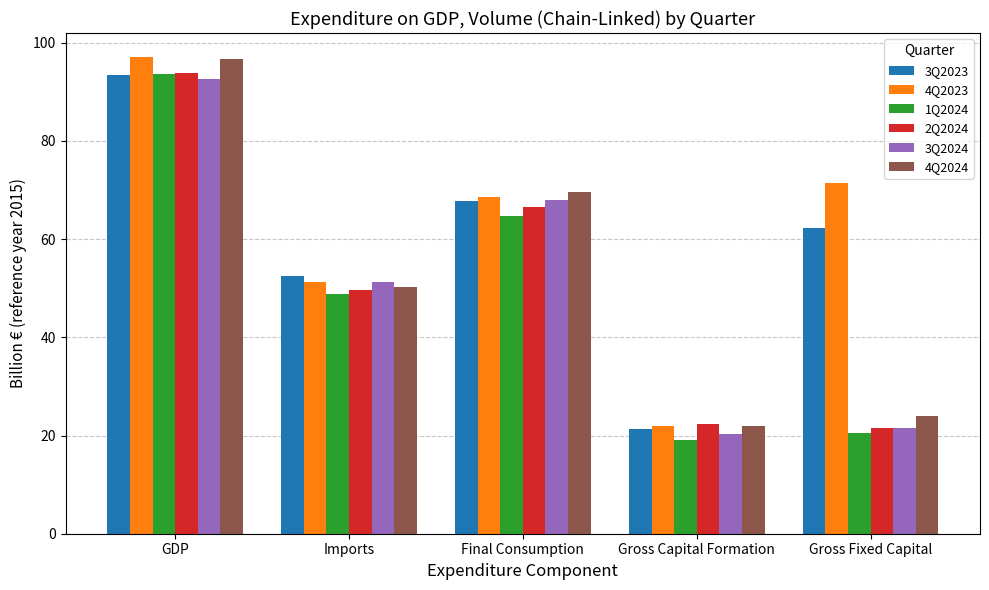

At which category is the sum across all series the highest?

GDP